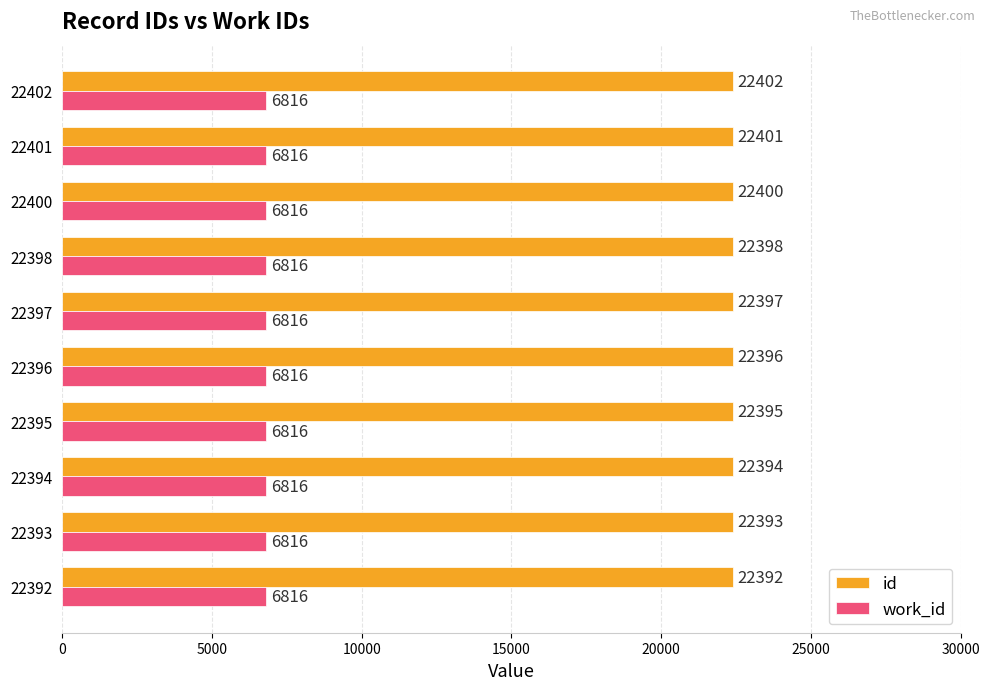

Is it true that work_id equals 9291 at 22394?

False